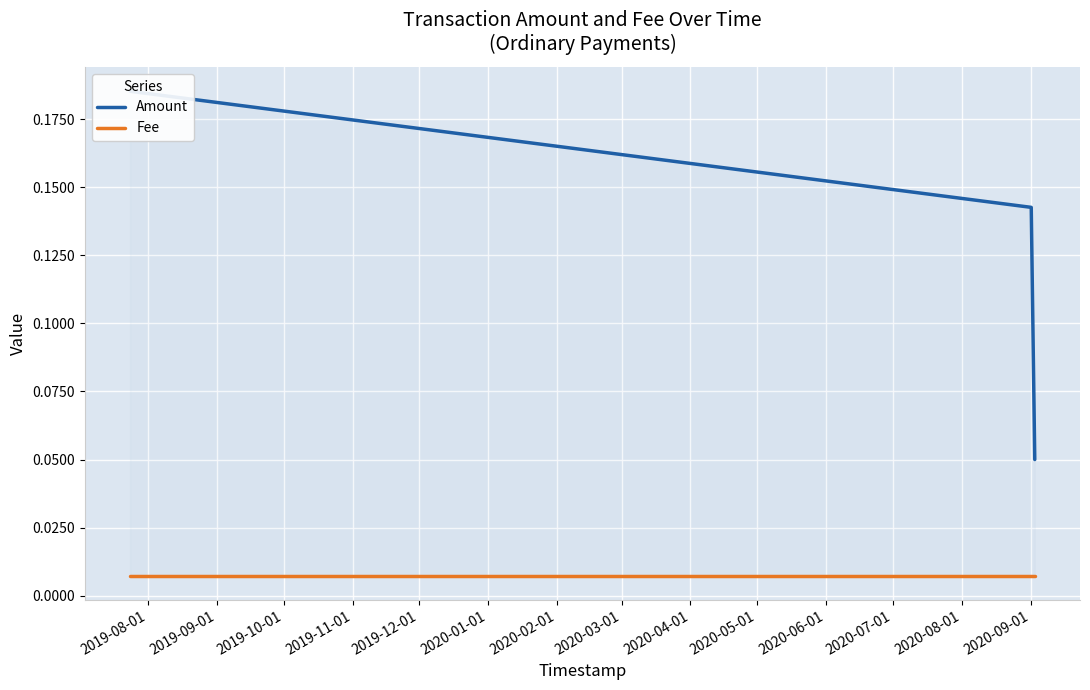

The Fee series shows 0.0 at 2019-08-01. True or false?

True